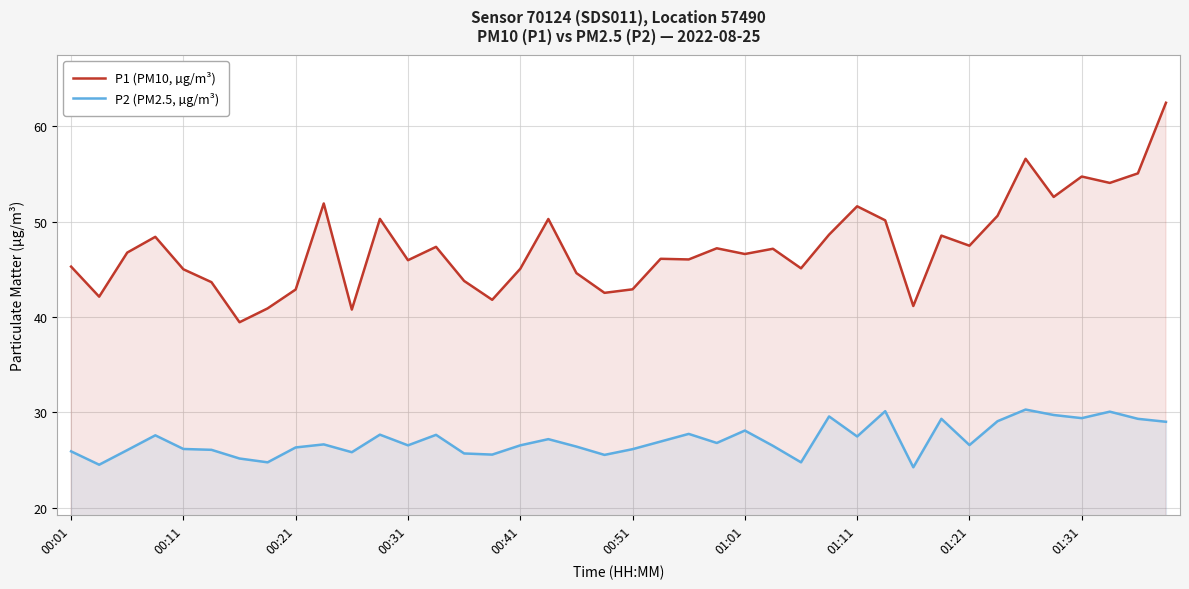

At 00:41, list the series in order from smallest to largest.

P2 (PM2.5, µg/m³), P1 (PM10, µg/m³)